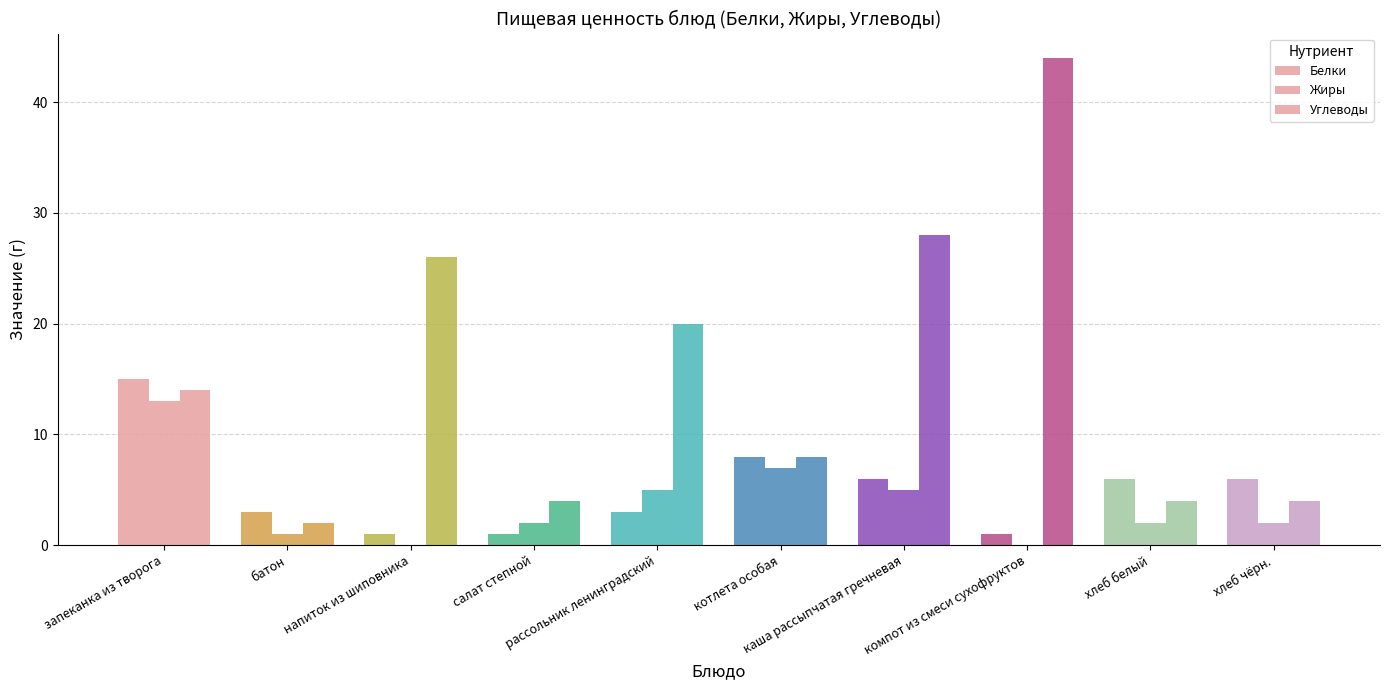

Which series has the largest total across all categories?

Углеводы